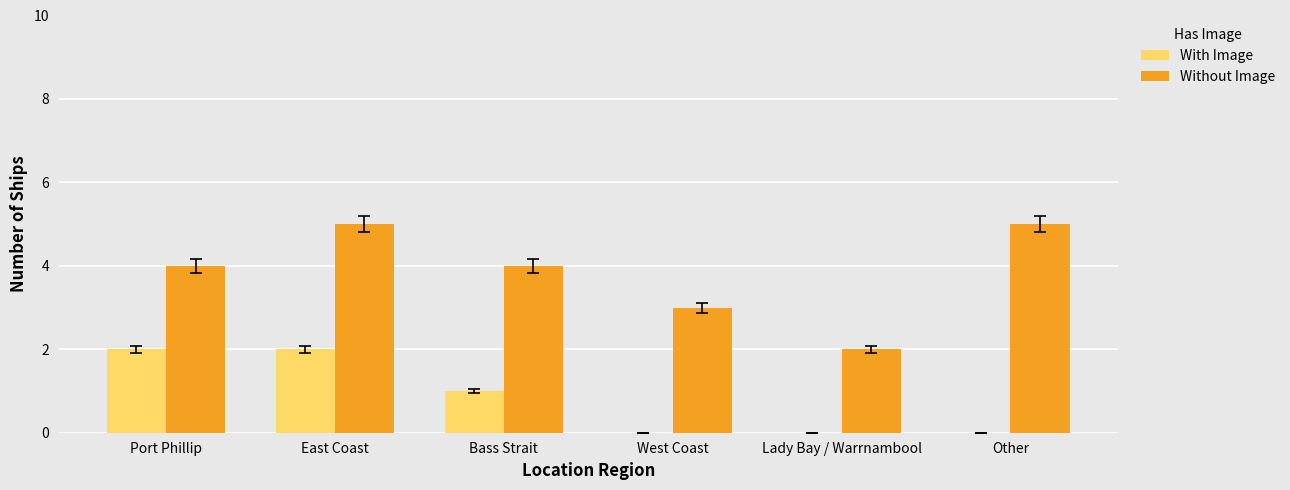

Is the value of Without Image at East Coast greater than the value of With Image at Bass Strait?

Yes